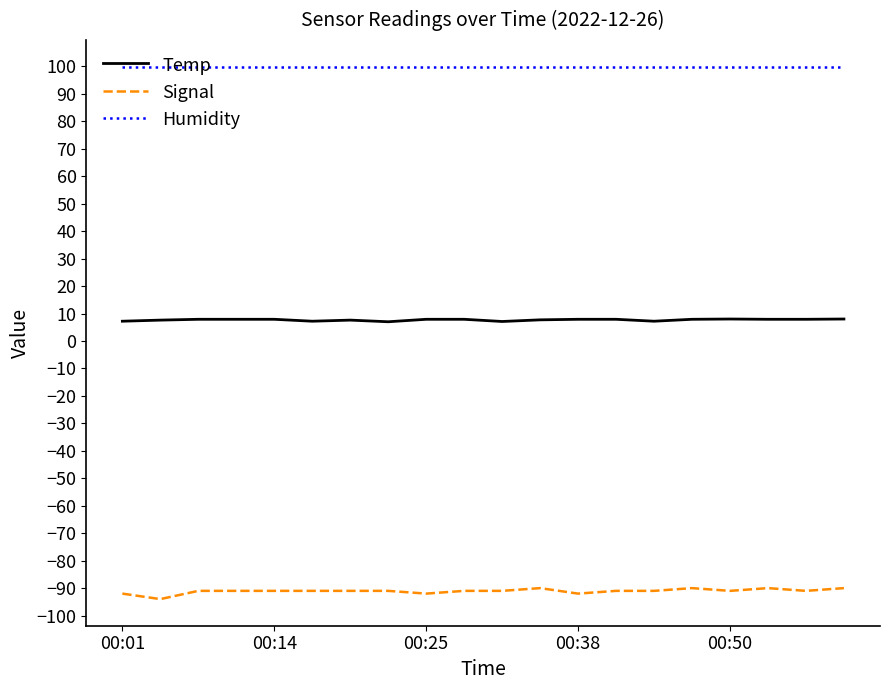

True or false: Humidity and Temp cross at least once.

False